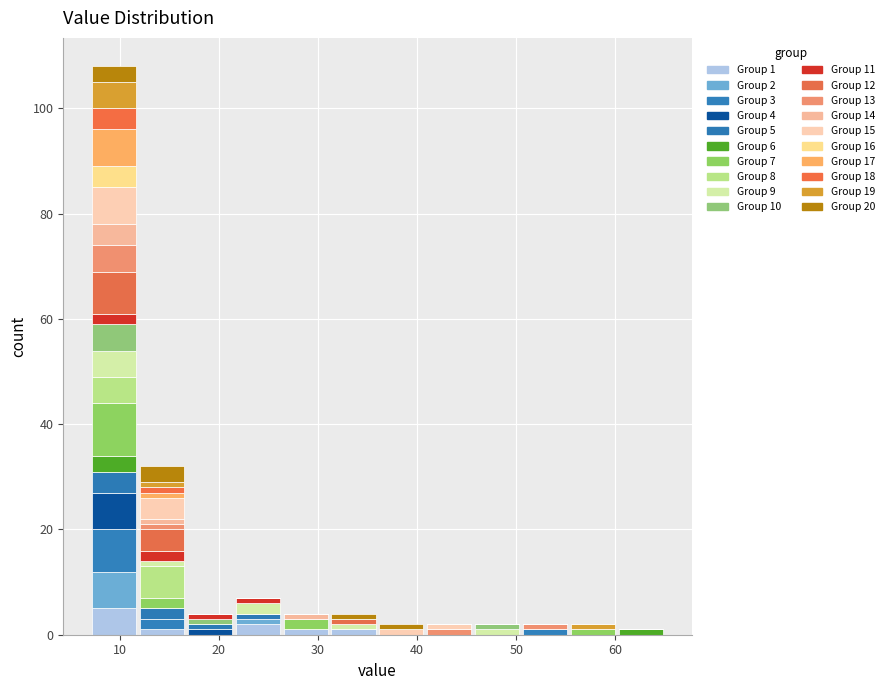

Which range on the x-axis has the tallest stacked bar (by total height)?

7 to 12